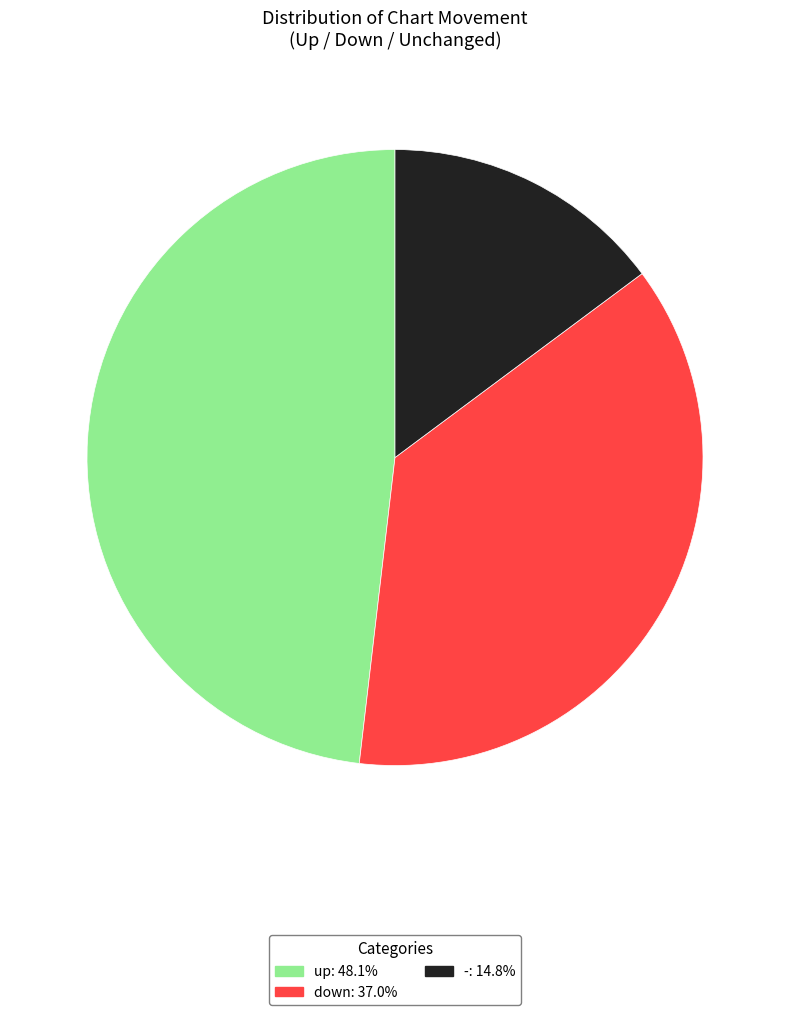

Which category has the smallest portion of the pie?

-